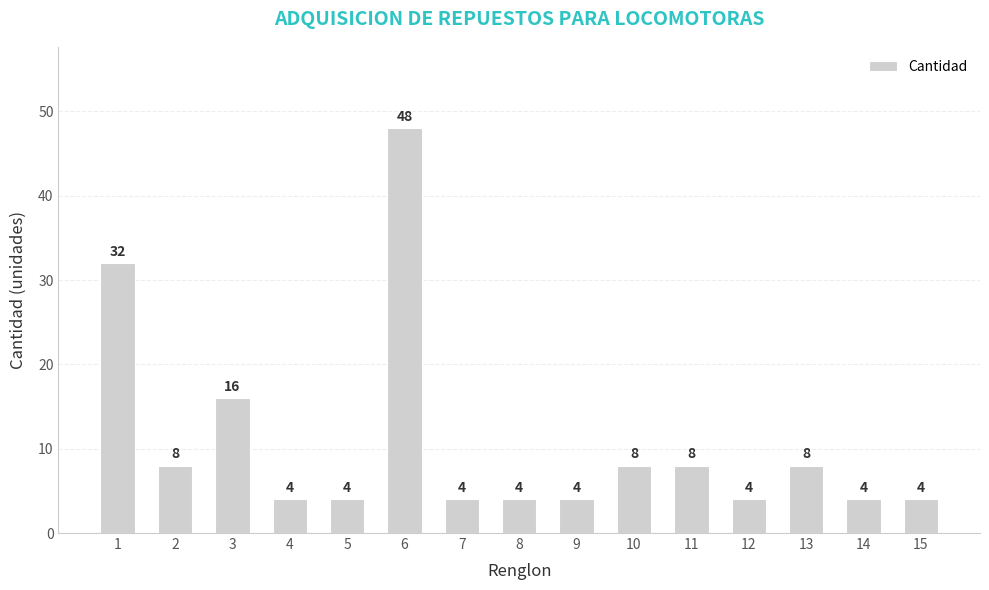

What is the average value?

11